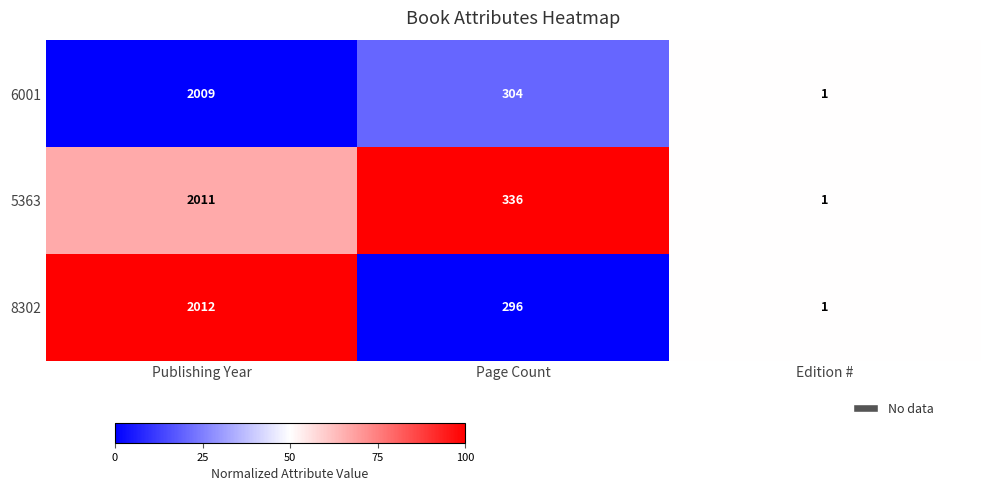

Reading left to right, list all the values displayed in this chart.

6001: 2009	304	1
5363: 2011	336	1
8302: 2012	296	1